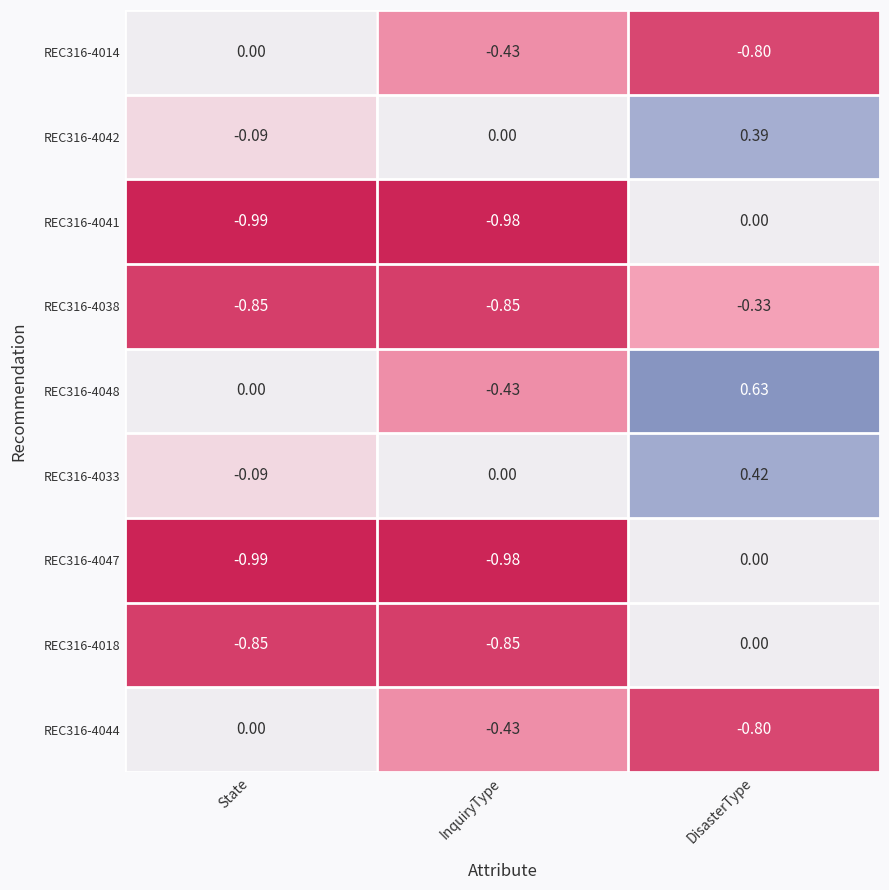

What is the difference between the highest and lowest values at InquiryType?

1.0